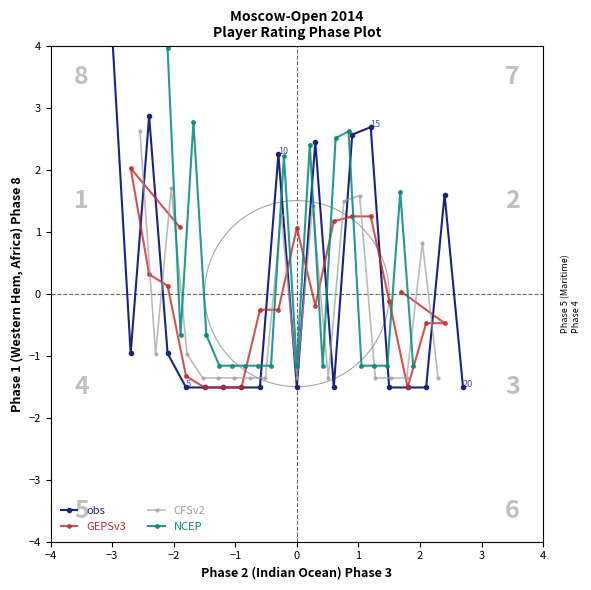

True or false: GEPSv3 and obs intersect in this chart.

True